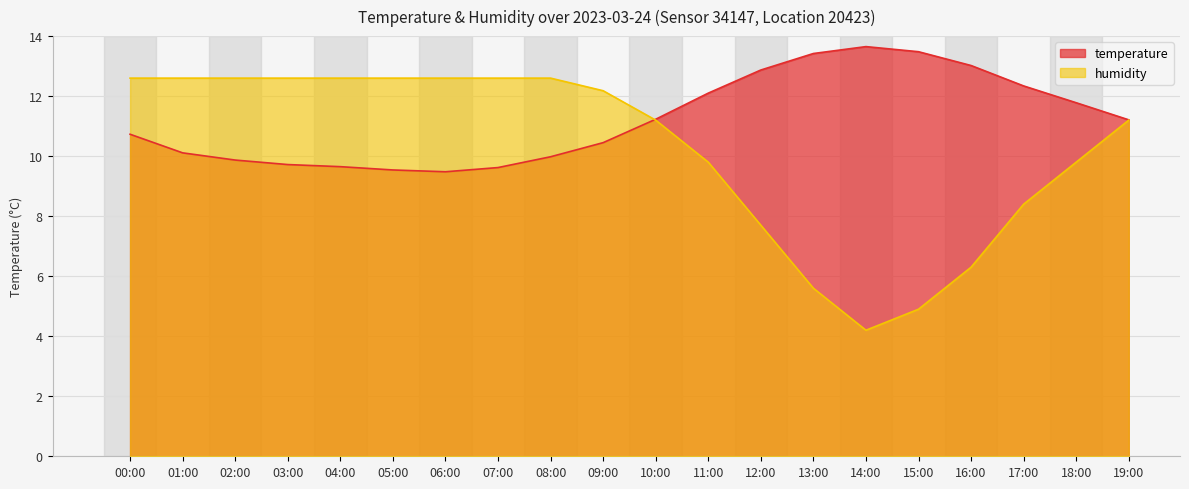

The value of temperature at 18:00 is 4.4. True or false?

False